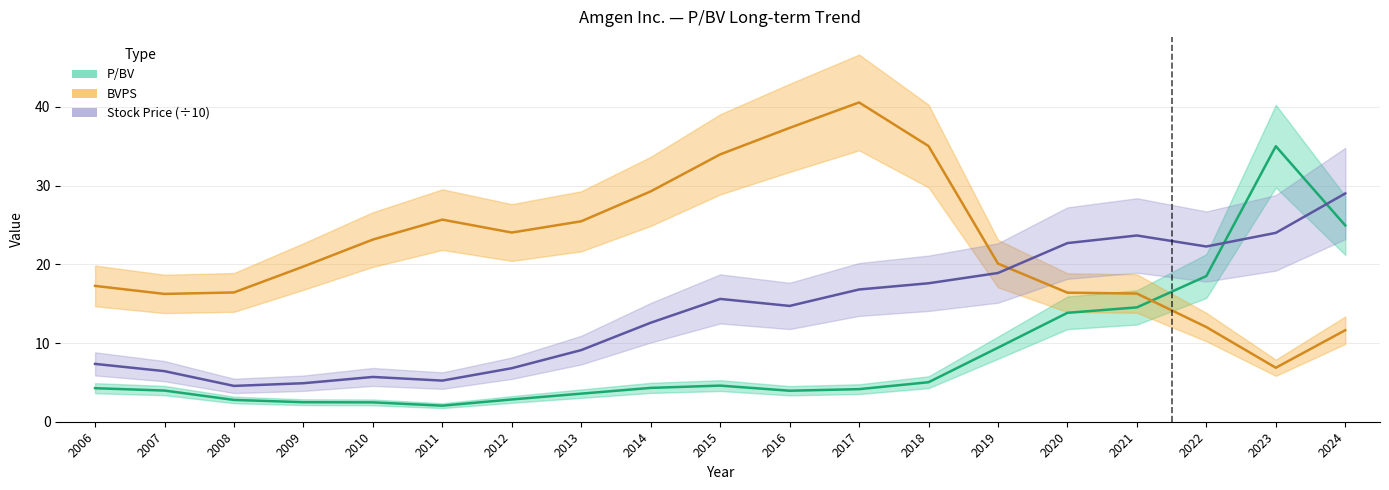

What is the highest value of the BVPS series?

40.6